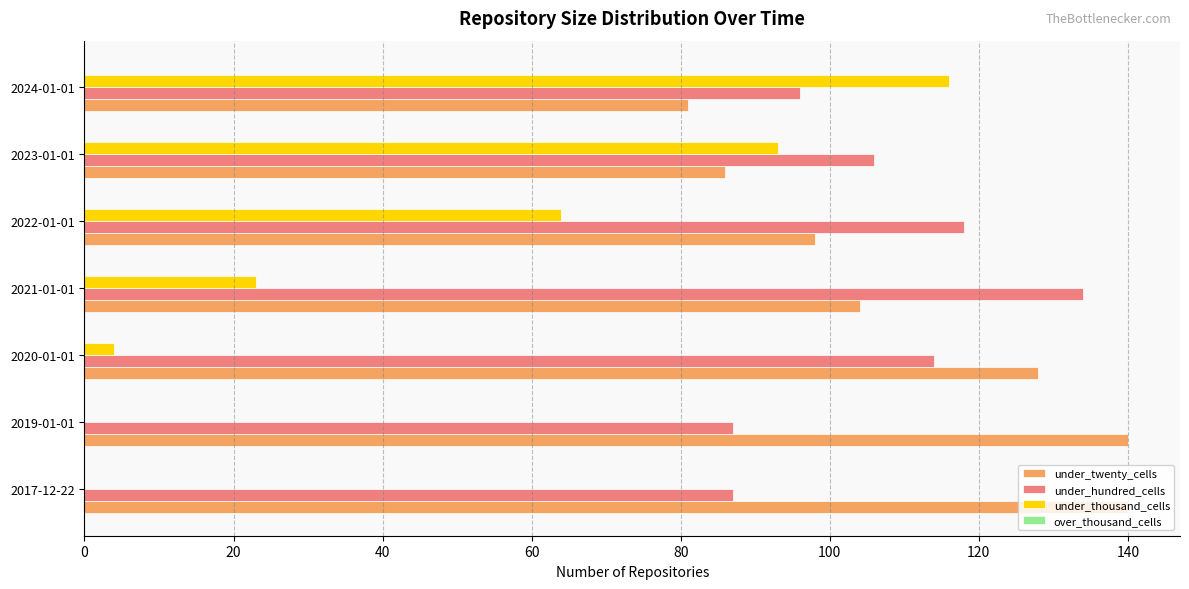

Which series changed the most between 2022-01-01 and 2024-01-01?

under_thousand_cells